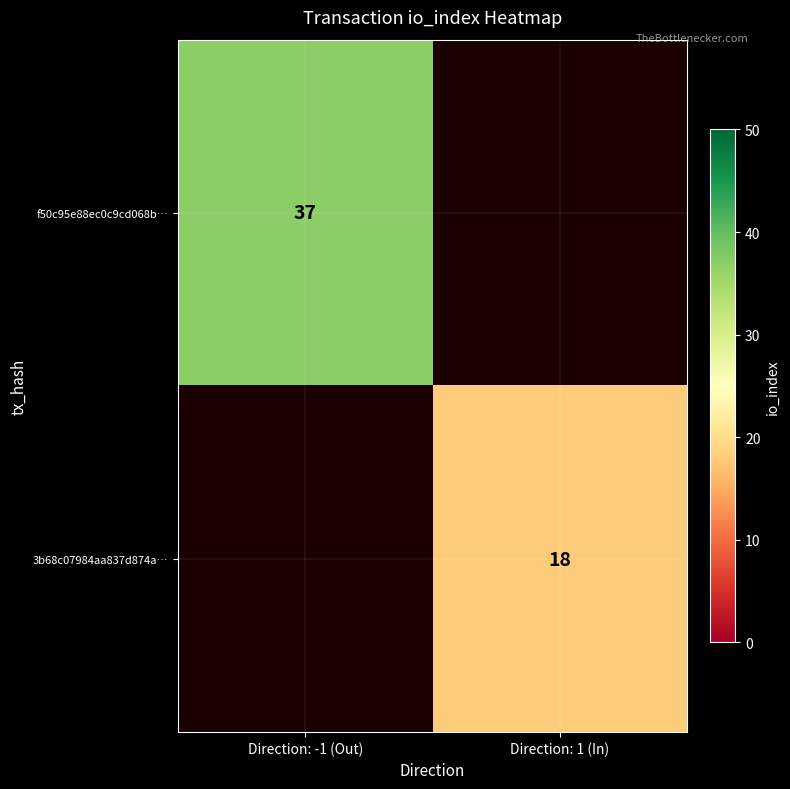

At how many categories does at least one series exceed 27?

1